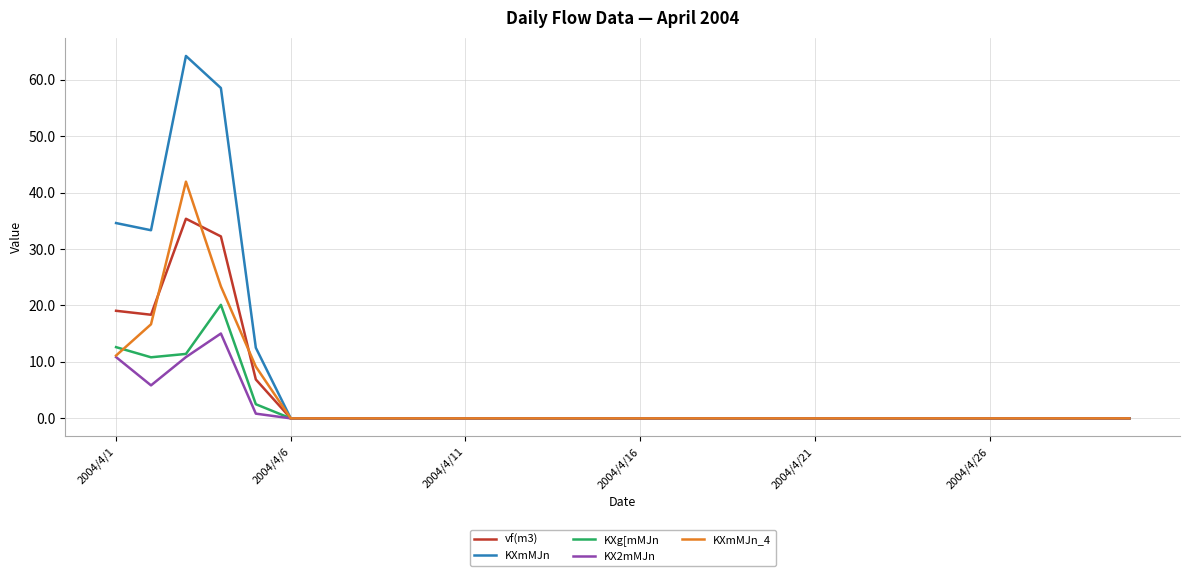

Reading left to right, extract all data points from this chart.

vf(m3): 19.1	18.4	35.4	32.2	6.9	0.0	0.0	0.0	0.0	0.0	0.0	0.0	0.0	0.0	0.0	0.0	0.0	0.0	0.0	0.0	0.0	0.0	0.0	0.0	0.0	0.0	0.0	0.0	0.0	0.0
KXmMJn: 34.6	33.3	64.2	58.5	12.5	0.0	0.0	0.0	0.0	0.0	0.0	0.0	0.0	0.0	0.0	0.0	0.0	0.0	0.0	0.0	0.0	0.0	0.0	0.0	0.0	0.0	0.0	0.0	0.0	0.0
KXg[mMJn: 12.6	10.8	11.4	20.1	2.5	0.0	0.0	0.0	0.0	0.0	0.0	0.0	0.0	0.0	0.0	0.0	0.0	0.0	0.0	0.0	0.0	0.0	0.0	0.0	0.0	0.0	0.0	0.0	0.0	0.0
KX2mMJn: 10.9	5.8	10.9	15.0	0.8	0.0	0.0	0.0	0.0	0.0	0.0	0.0	0.0	0.0	0.0	0.0	0.0	0.0	0.0	0.0	0.0	0.0	0.0	0.0	0.0	0.0	0.0	0.0	0.0	0.0
KXmMJn_4: 11.1	16.7	41.9	23.4	9.2	0.0	0.0	0.0	0.0	0.0	0.0	0.0	0.0	0.0	0.0	0.0	0.0	0.0	0.0	0.0	0.0	0.0	0.0	0.0	0.0	0.0	0.0	0.0	0.0	0.0